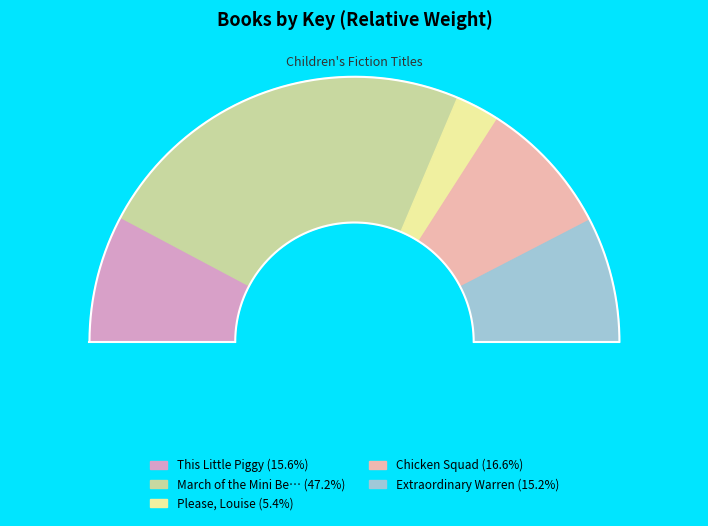

Is it true that Please, Louise is 13% of the pie?

False